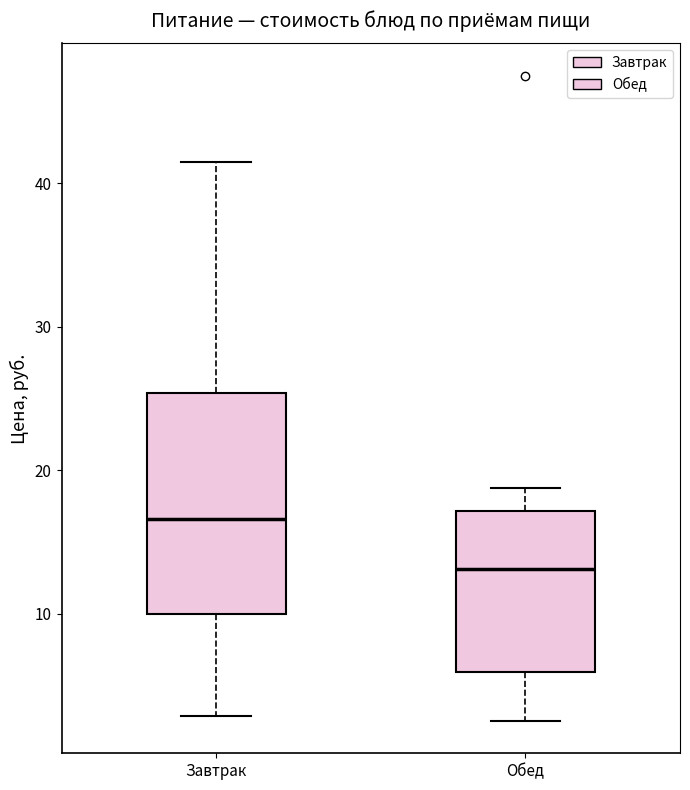

Comparing the boxes themselves (not the whiskers), which one is the tallest?

Завтрак